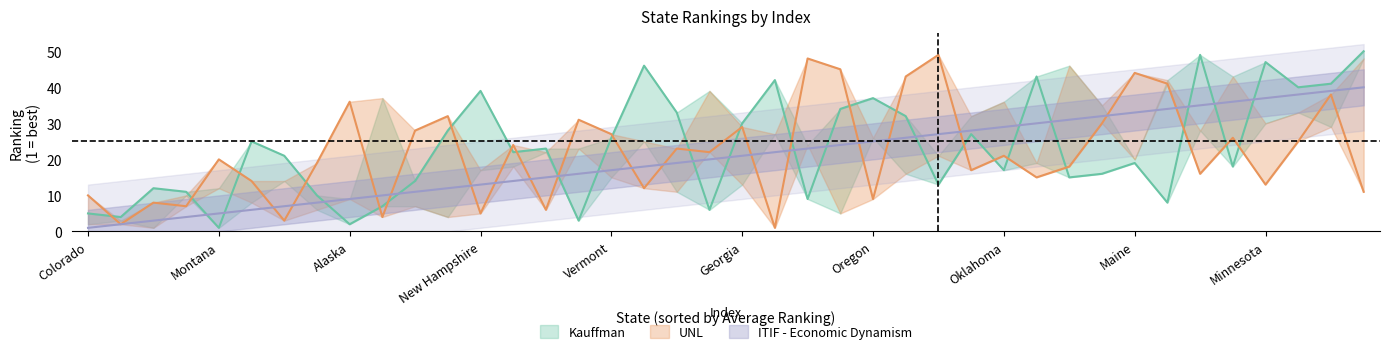

How many values in the UNL series exceed 21?

19